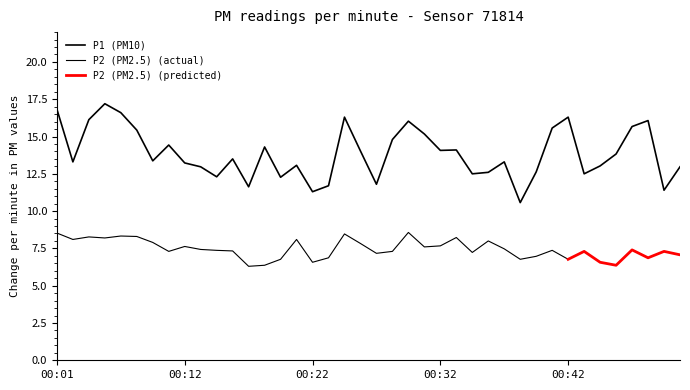

What is the approximate value at 00:02?

13.3